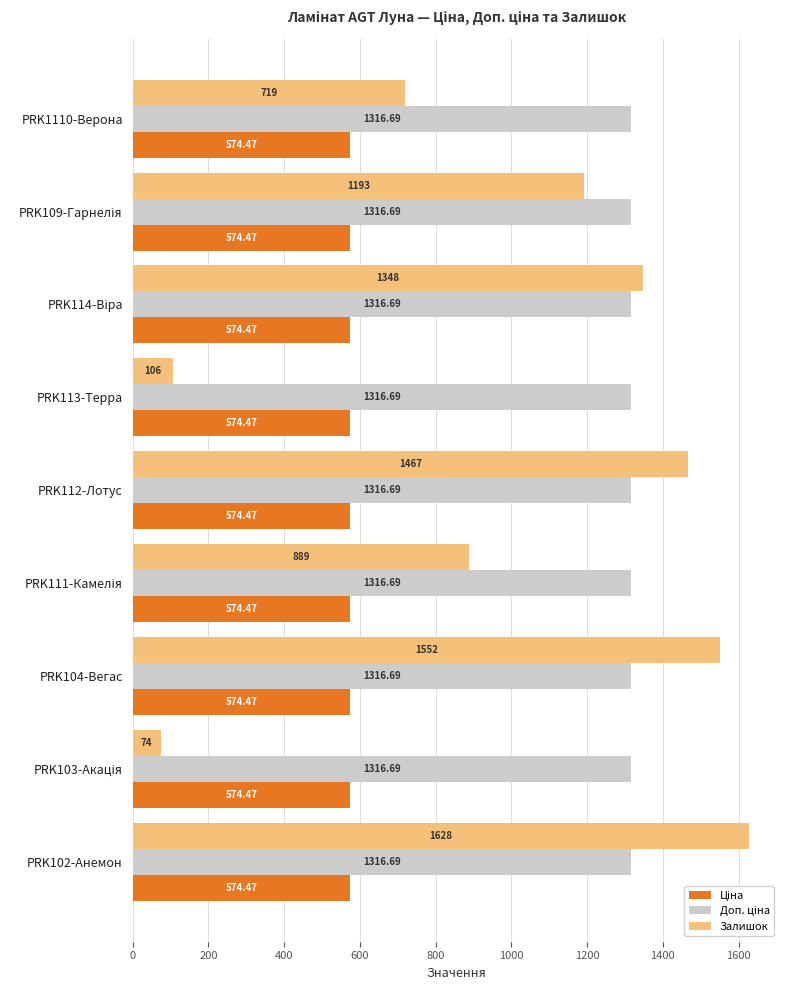

Between PRK1110-Верона and PRK104-Вегас, which series saw the biggest shift?

Залишок